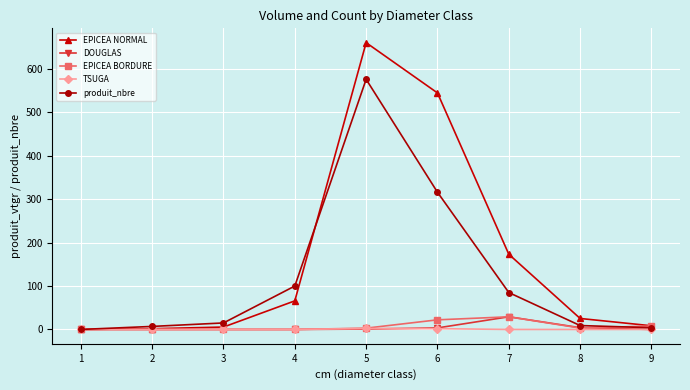

Which series has the largest total across all categories?

EPICEA NORMAL